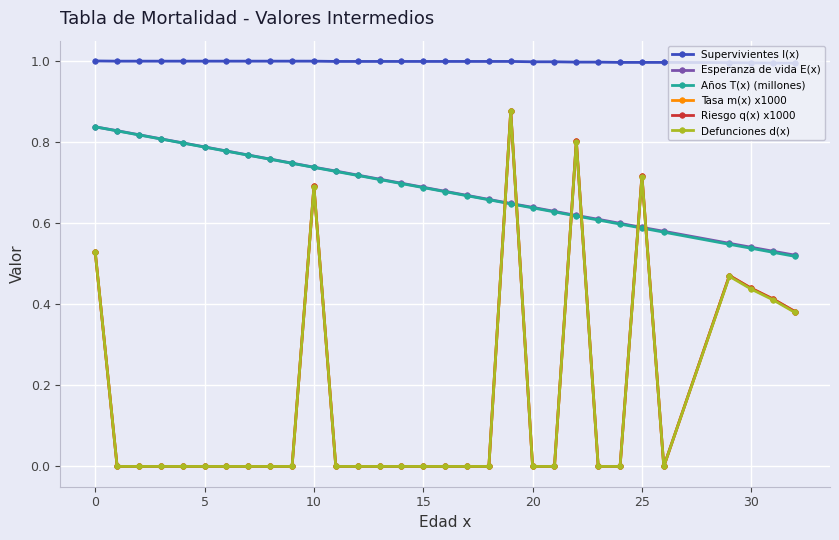

True or false: Riesgo q(x) x1000 has more than 1 points higher than both neighbors.

True